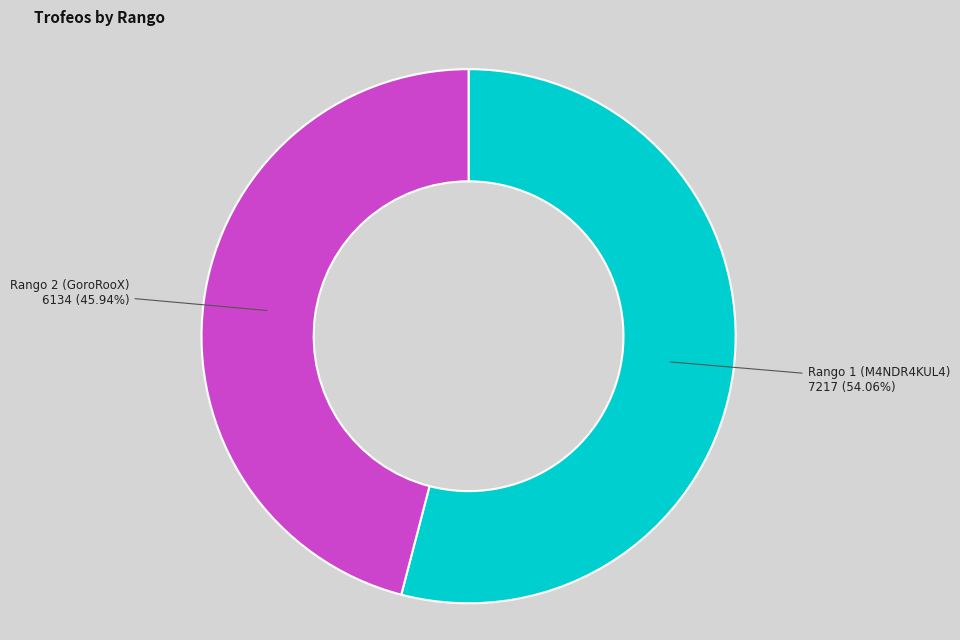

What is the smallest slice in the pie chart?

Rango 2 (GoroRooX) 6134 (45.94%)